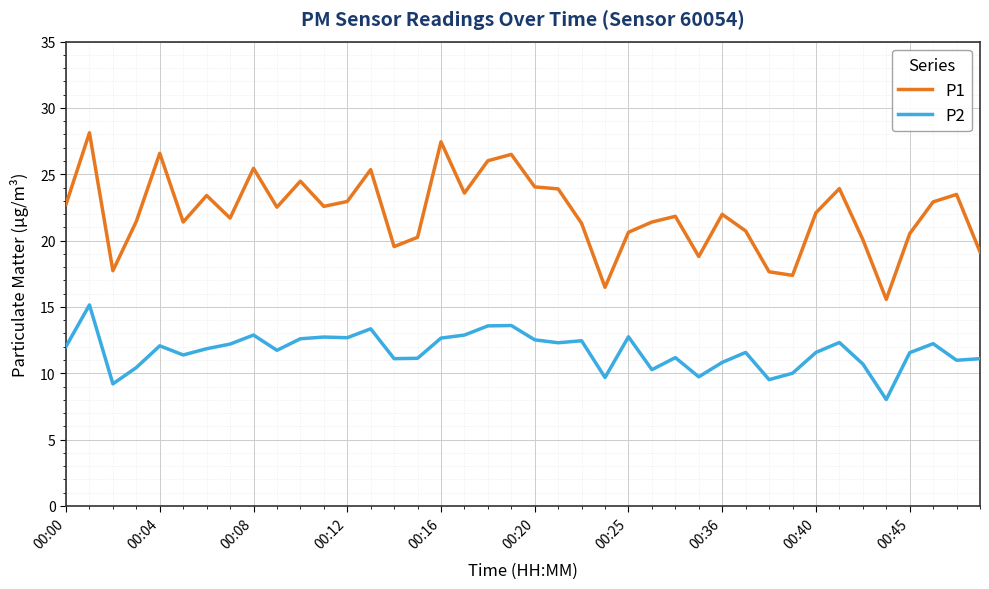

What is the difference between the second highest and second lowest values in the P1 series?

11.0